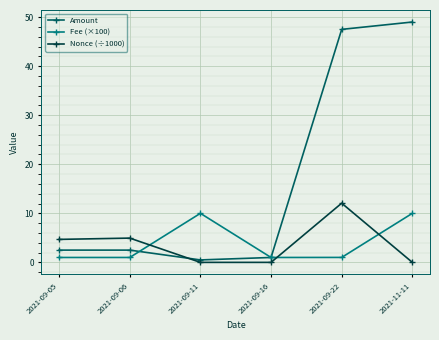

What is the average value of the Nonce (÷1000) series?

3.6